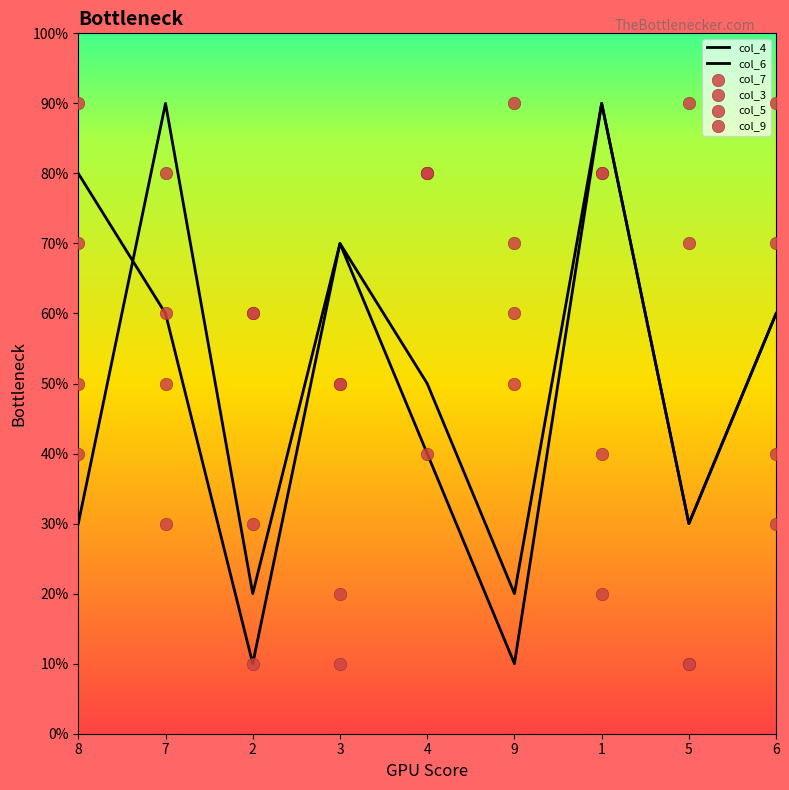

Which series has the widest spread of Y values?

col_4